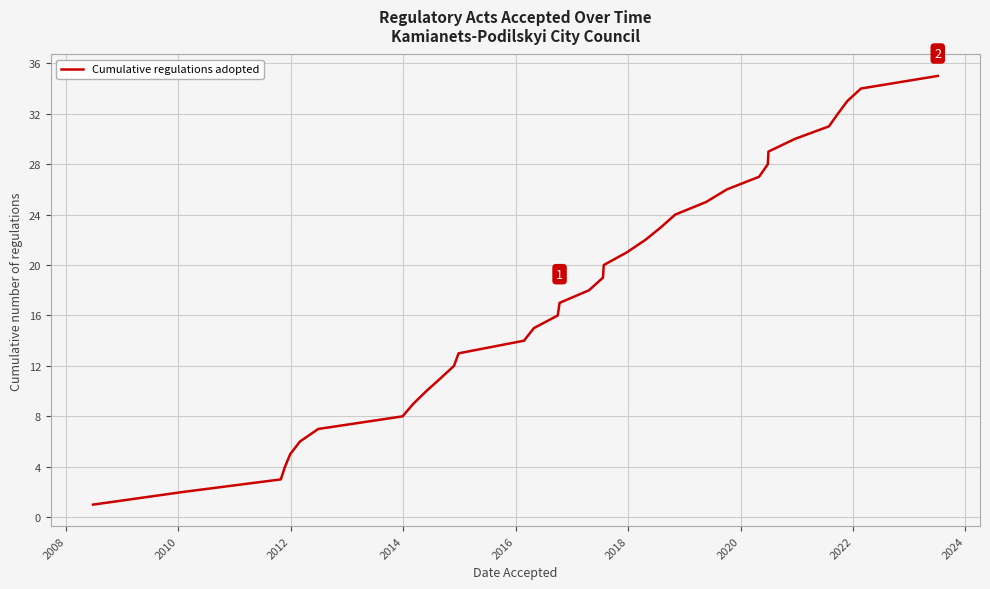

True or false: the data has more than 1 interior local peaks.

False